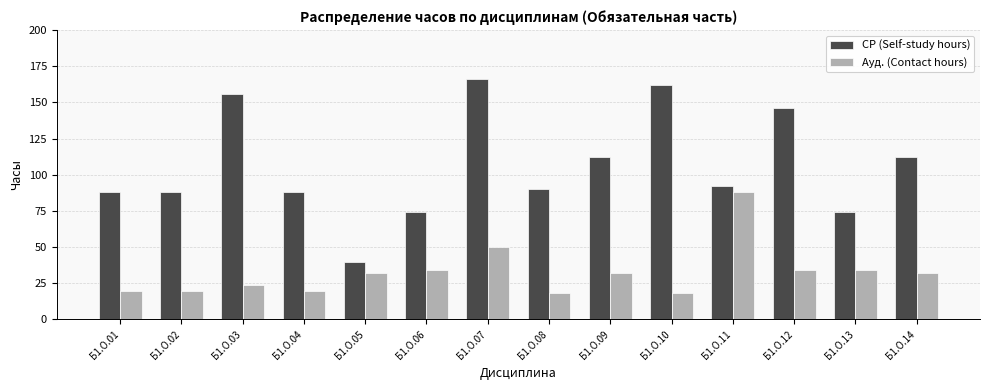

Which series has the largest range (max minus min)?

СР (Self-study hours)